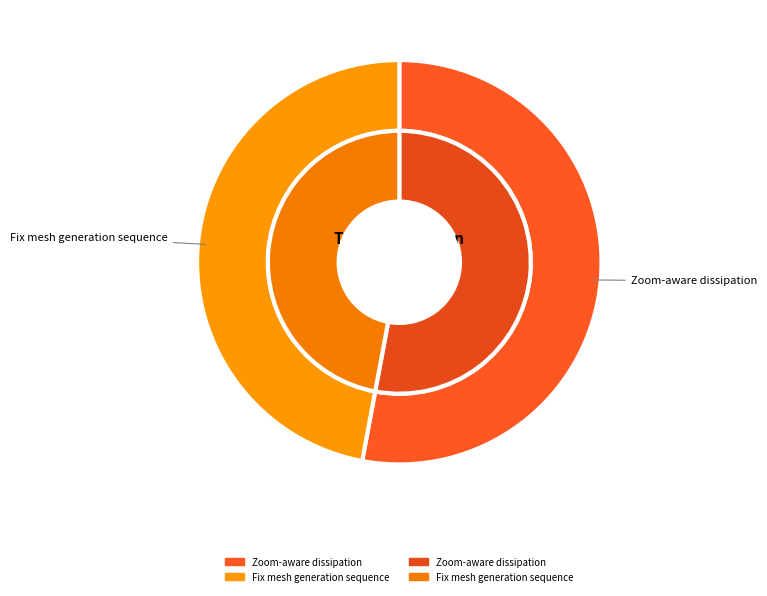

To the nearest percent, what is the difference between the largest and smallest slice percentages?

6%